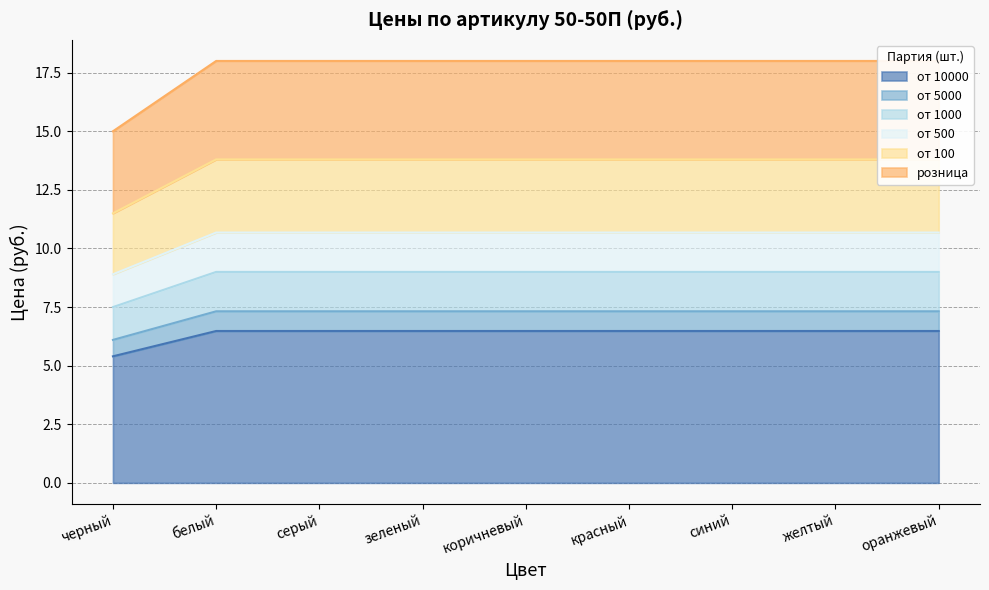

True or false: розница and от 500 intersect in this chart.

False